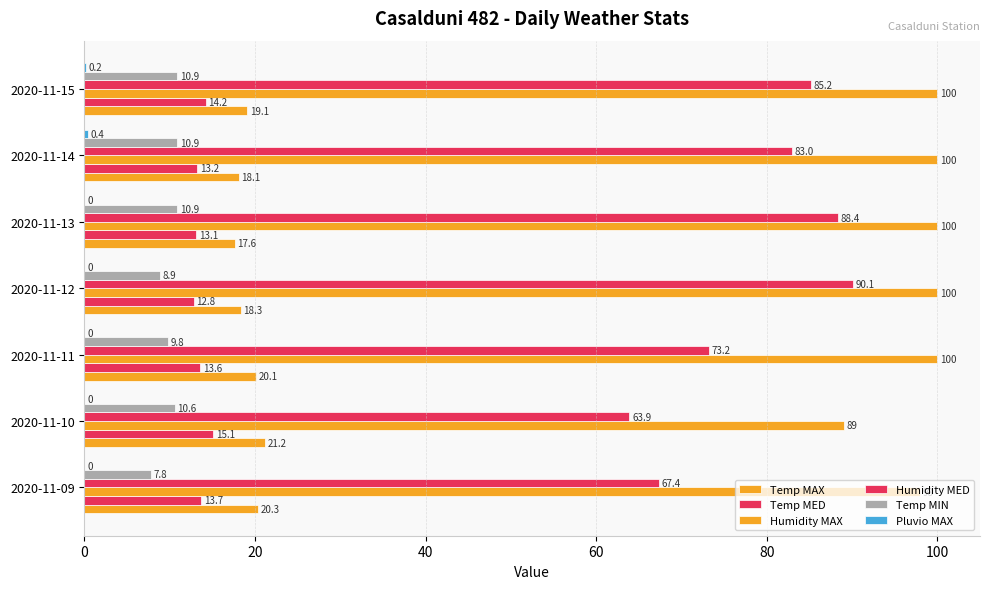

Count the number of categories in the chart.

7